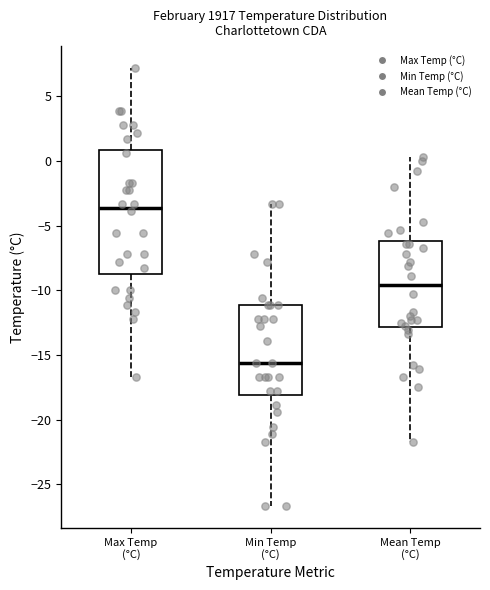

Reading left to right, transcribe this box plot: for each box, give where its median line is, the range the box spans, and where its two whiskers end, as read against the y-axis. The values are not printed on the chart, so give them approximately, as read against the axis.

Max Temp (°C): median -3.5, box -8.5 to 1.0, whiskers -16.5 to 7.0
Min Temp (°C): median -15.5, box -18.0 to -11.0, whiskers -26.5 to -3.5
Mean Temp (°C): median -9.5, box -13.0 to -6.0, whiskers -21.5 to 0.5